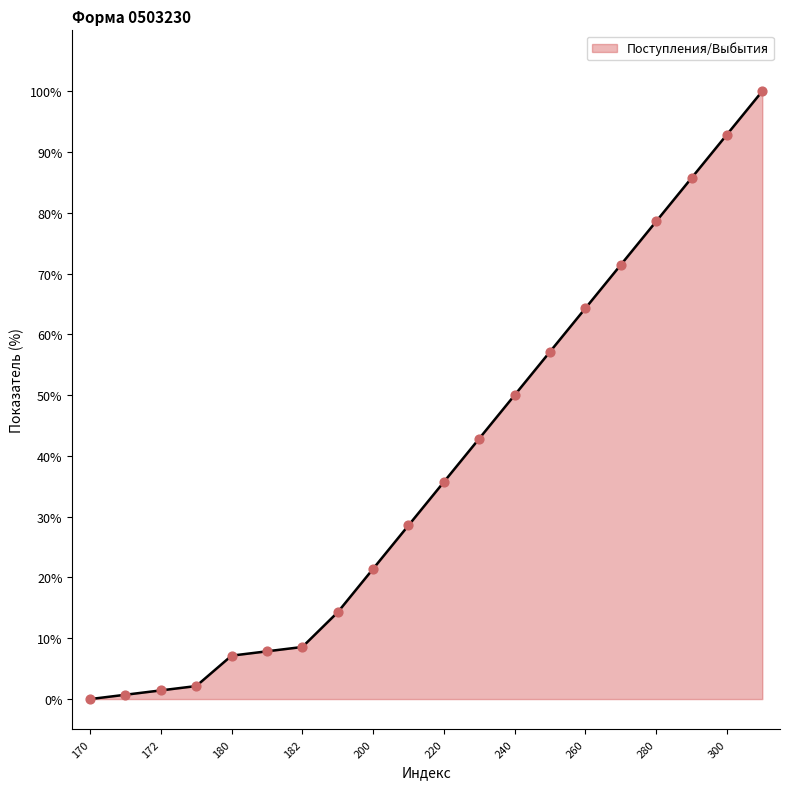

What is the difference between the maximum and minimum values?

100.0